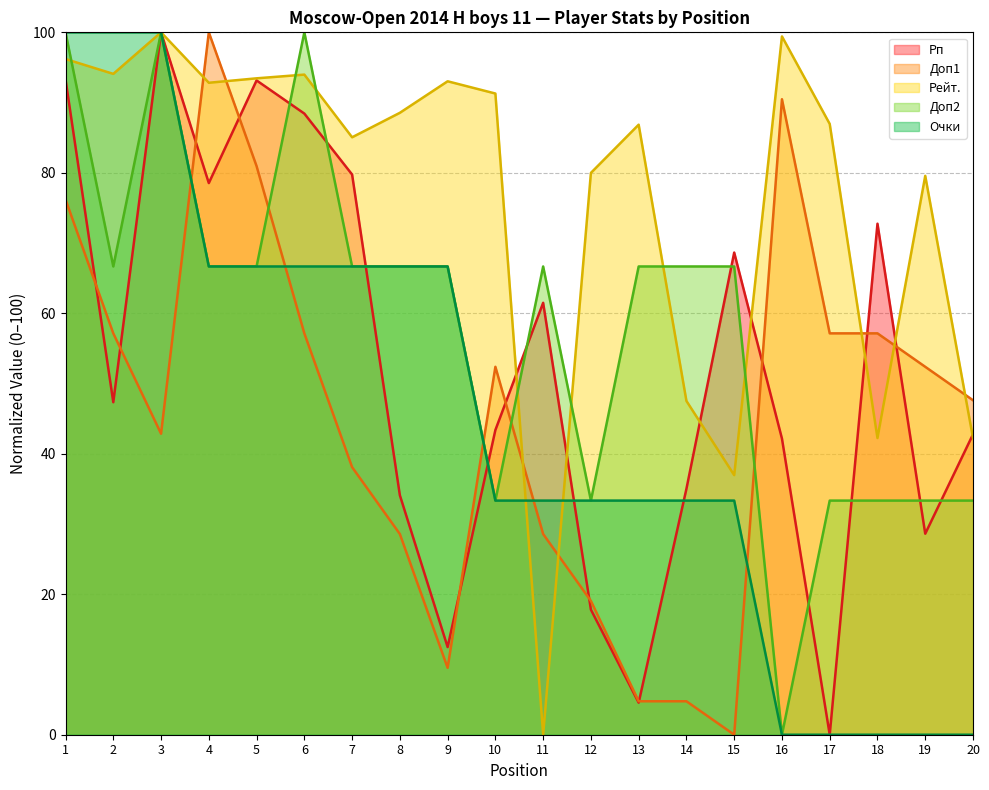

In Рейт., how many points are lower than both neighbors (excluding endpoints)?

6